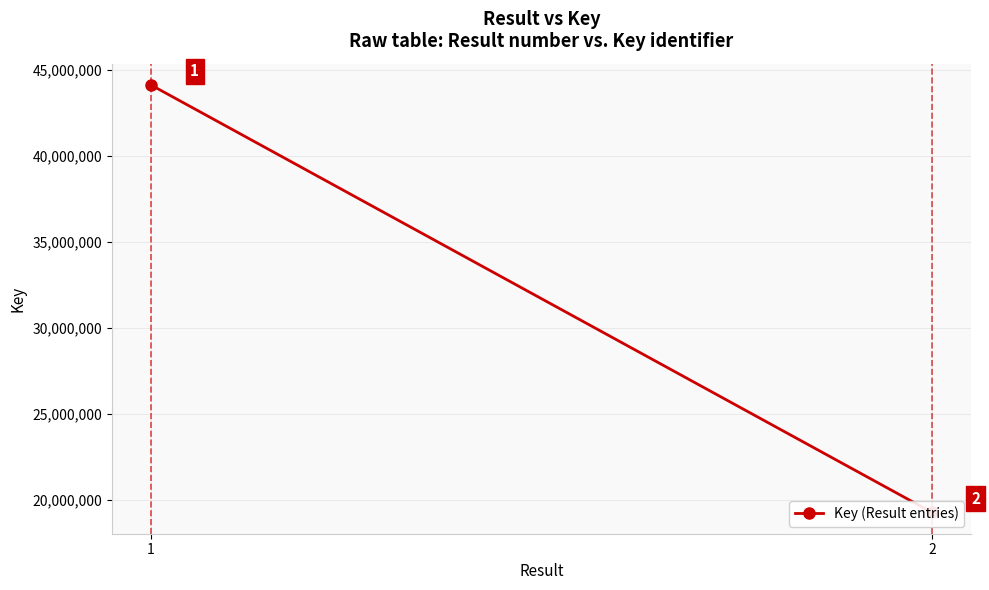

What is the sum of all values?

63429319